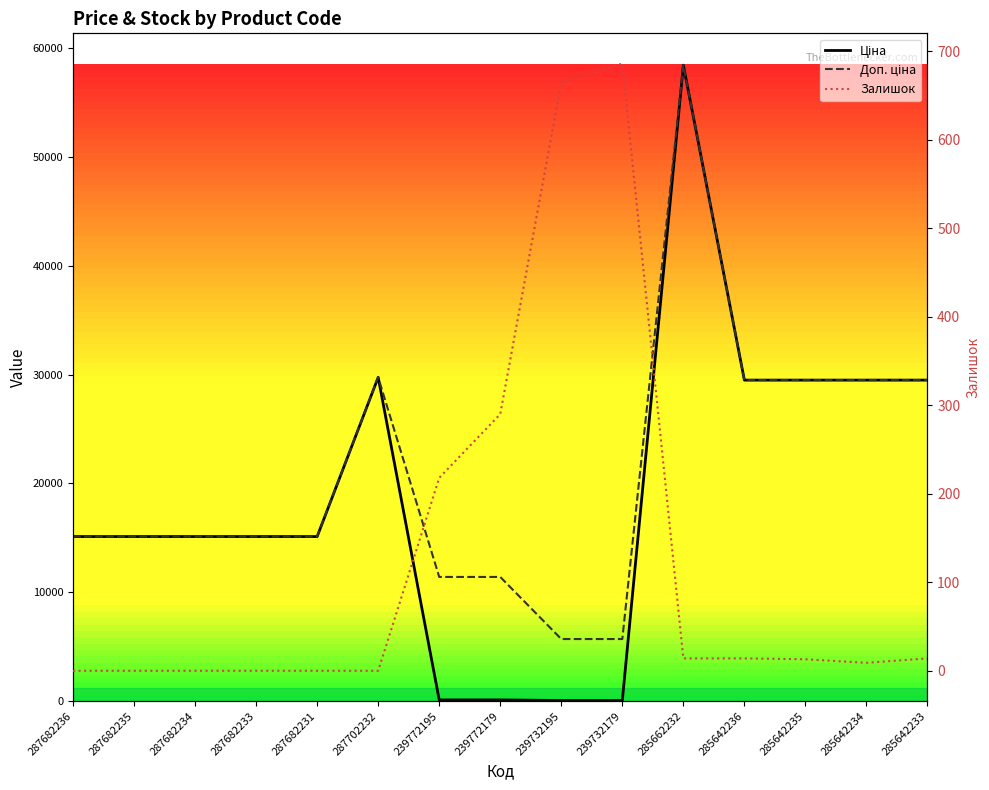

Does the chart display data point markers on the line(s)?

No